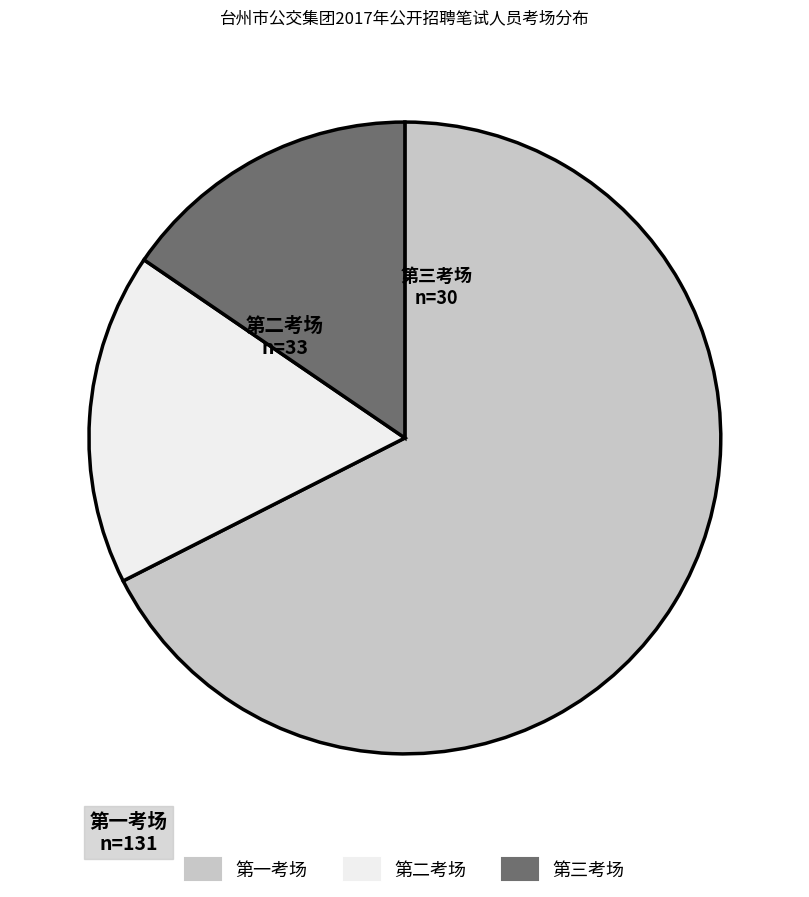

What is the smallest slice in the pie chart?

第三考场